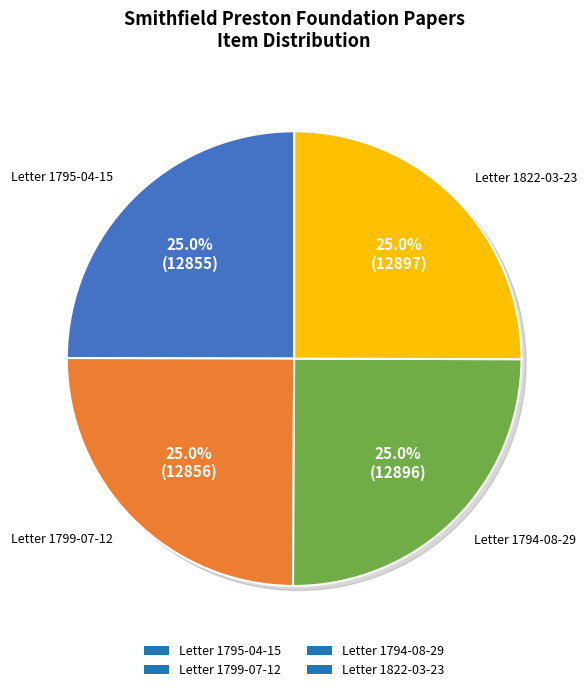

To the nearest percent, what is the combined percentage of Letter 1822-03-23 and Letter 1794-08-29?

50%